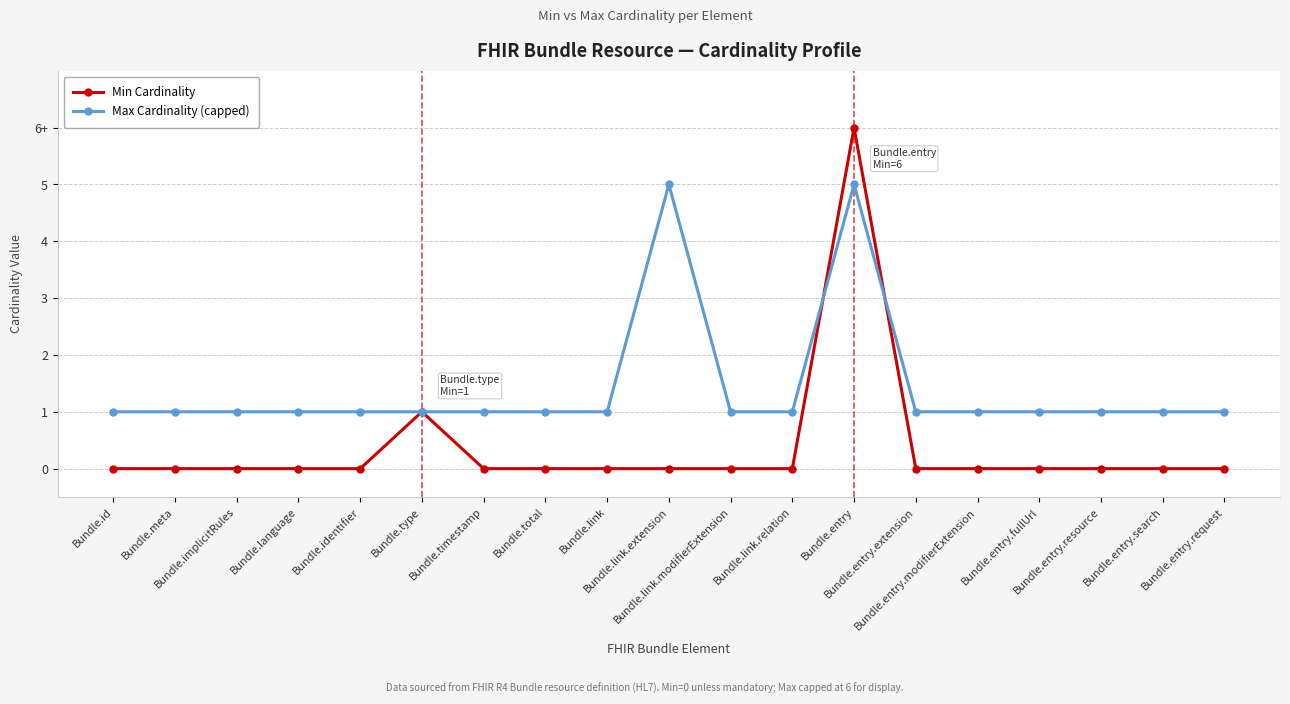

Which series has the largest total across all categories?

Max Cardinality (capped)